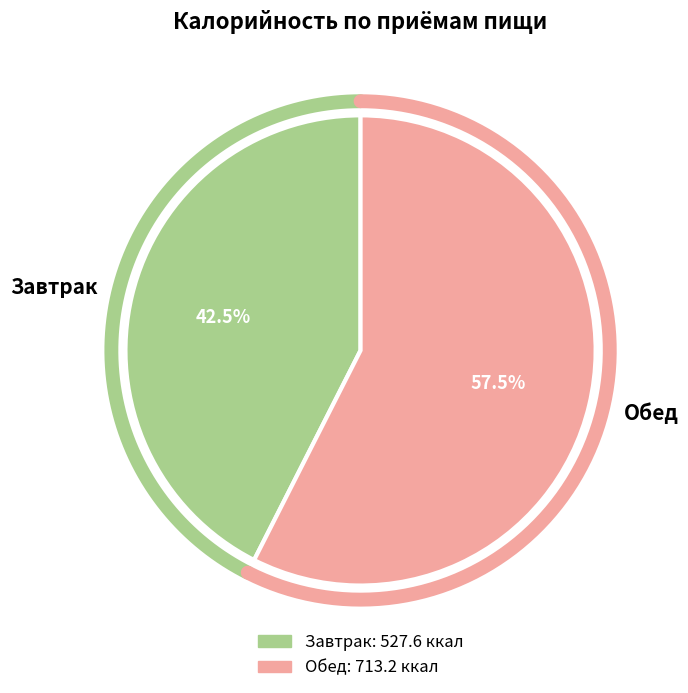

Between Завтрак and Обед, which is larger?

Обед